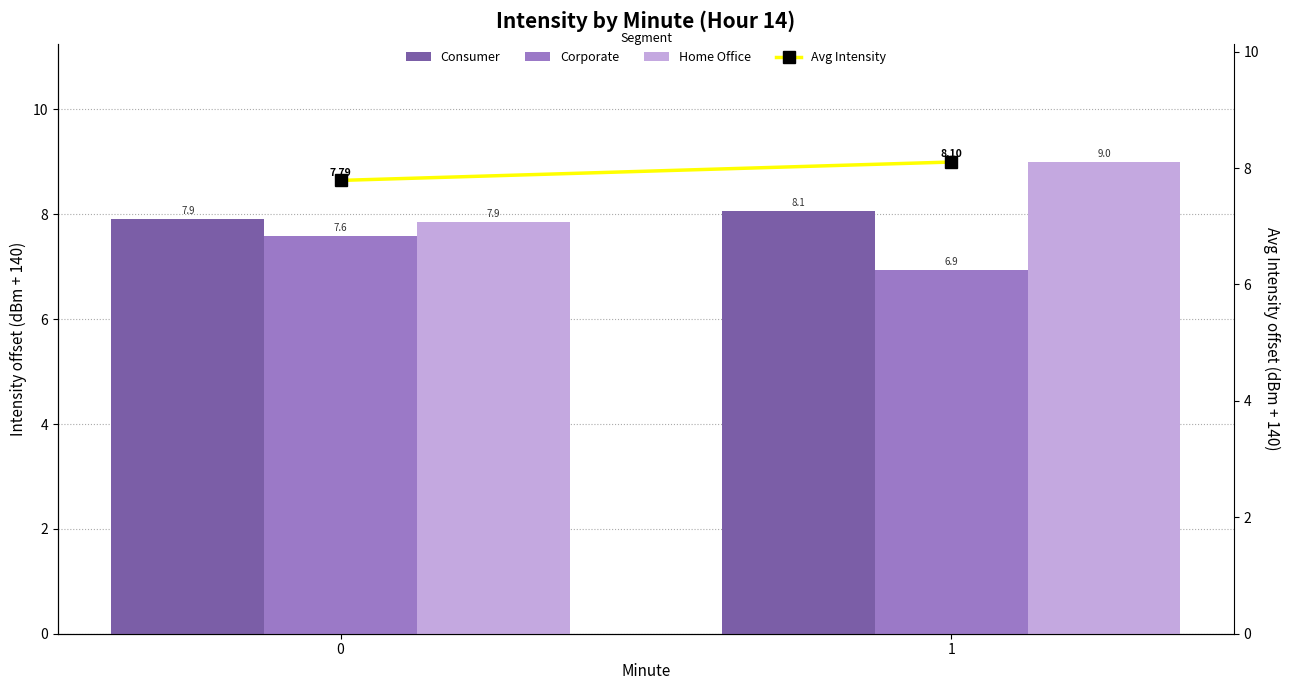

What is the value of the Home Office bar at the 2nd from the left?

9.0